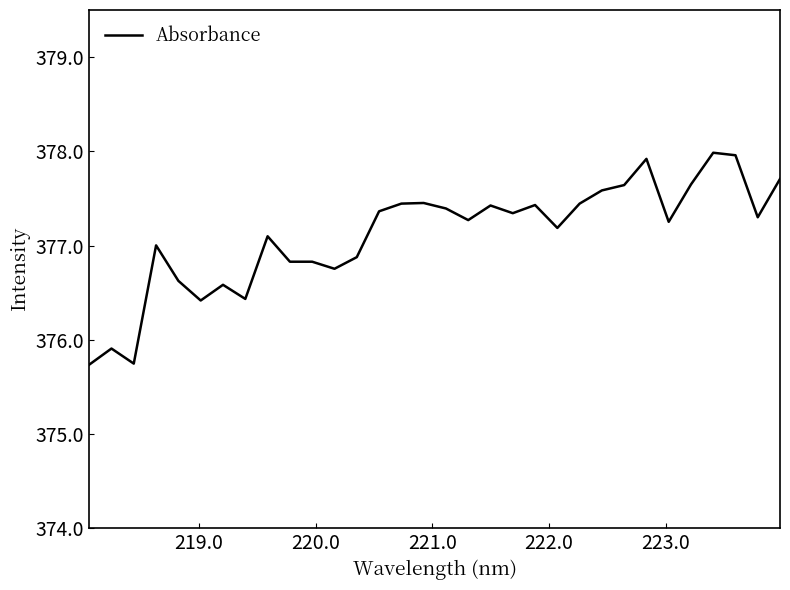

What is the greatest value displayed?

378.0